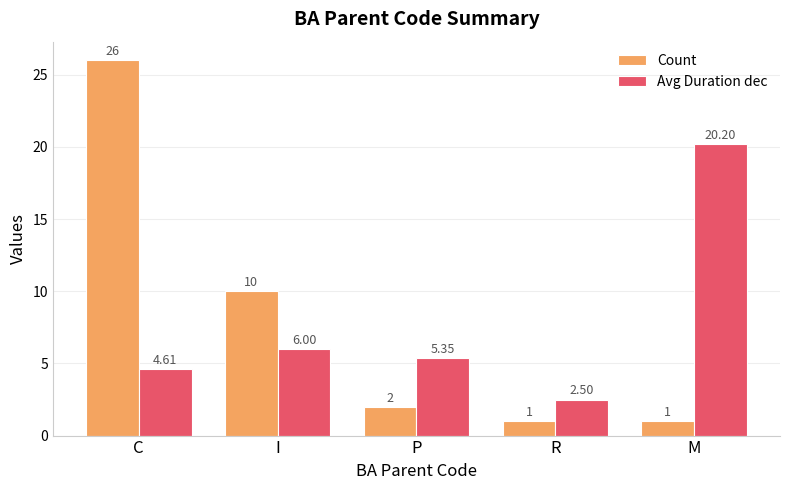

What is the sum of the Count values at I and R?

11.0